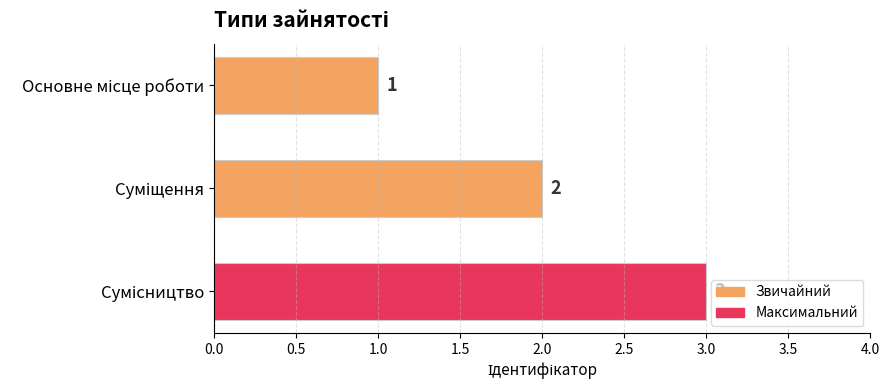

What is the value of the 3rd bar from the top?

3